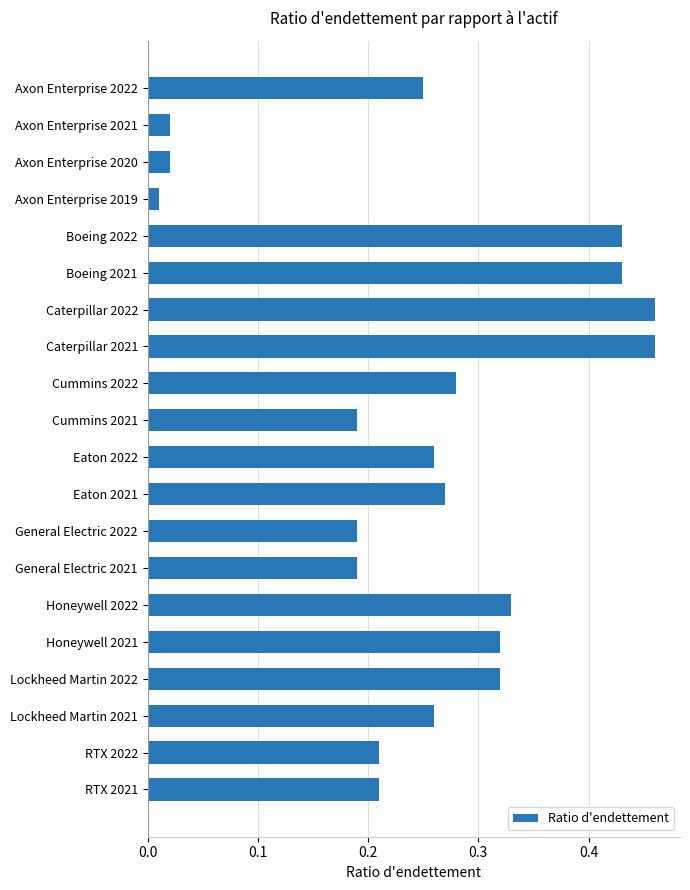

Are the bars horizontal?

Yes